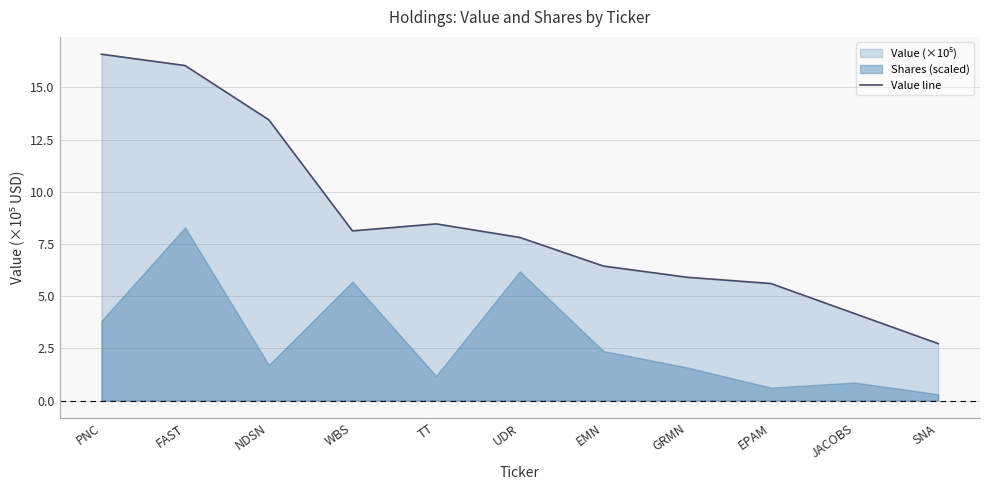

At which category does the data reach its first local valley?

WBS